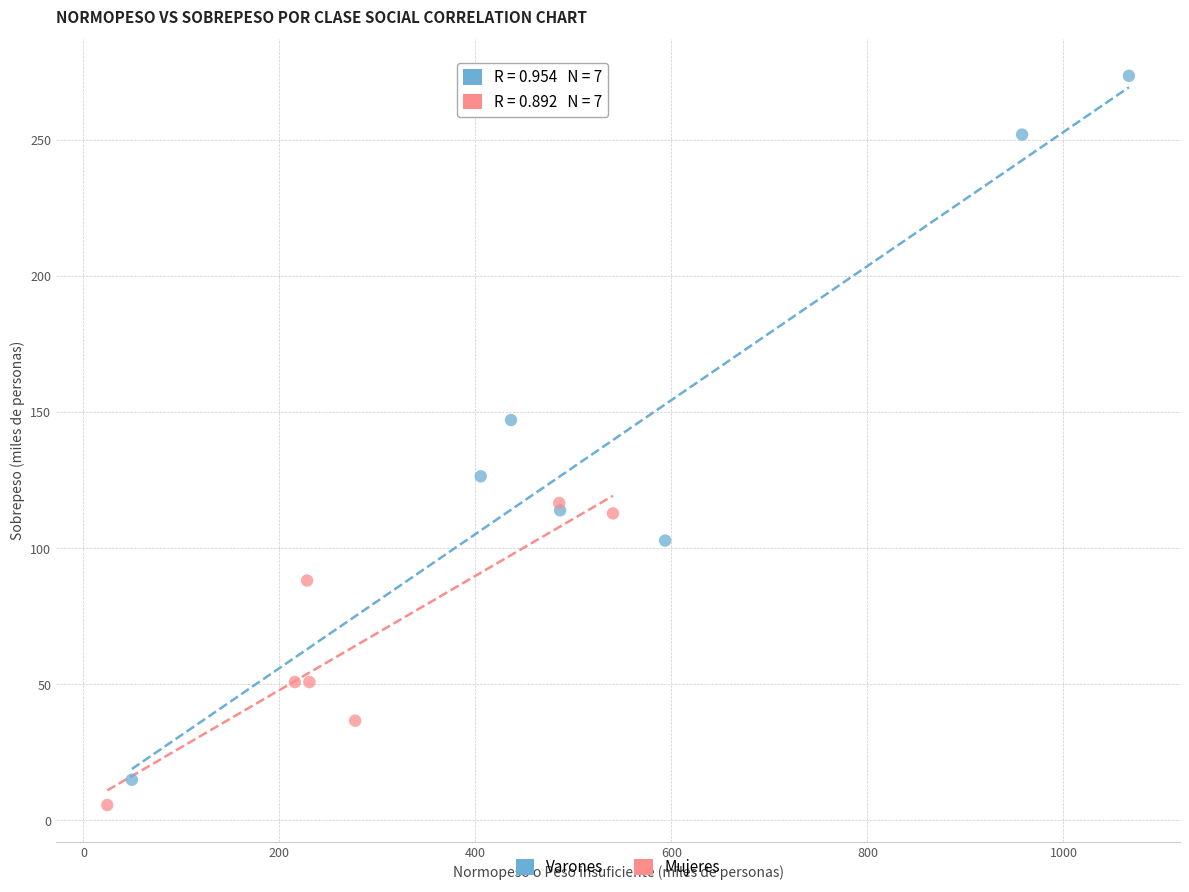

Which series contains the lowest Y value?

Mujeres